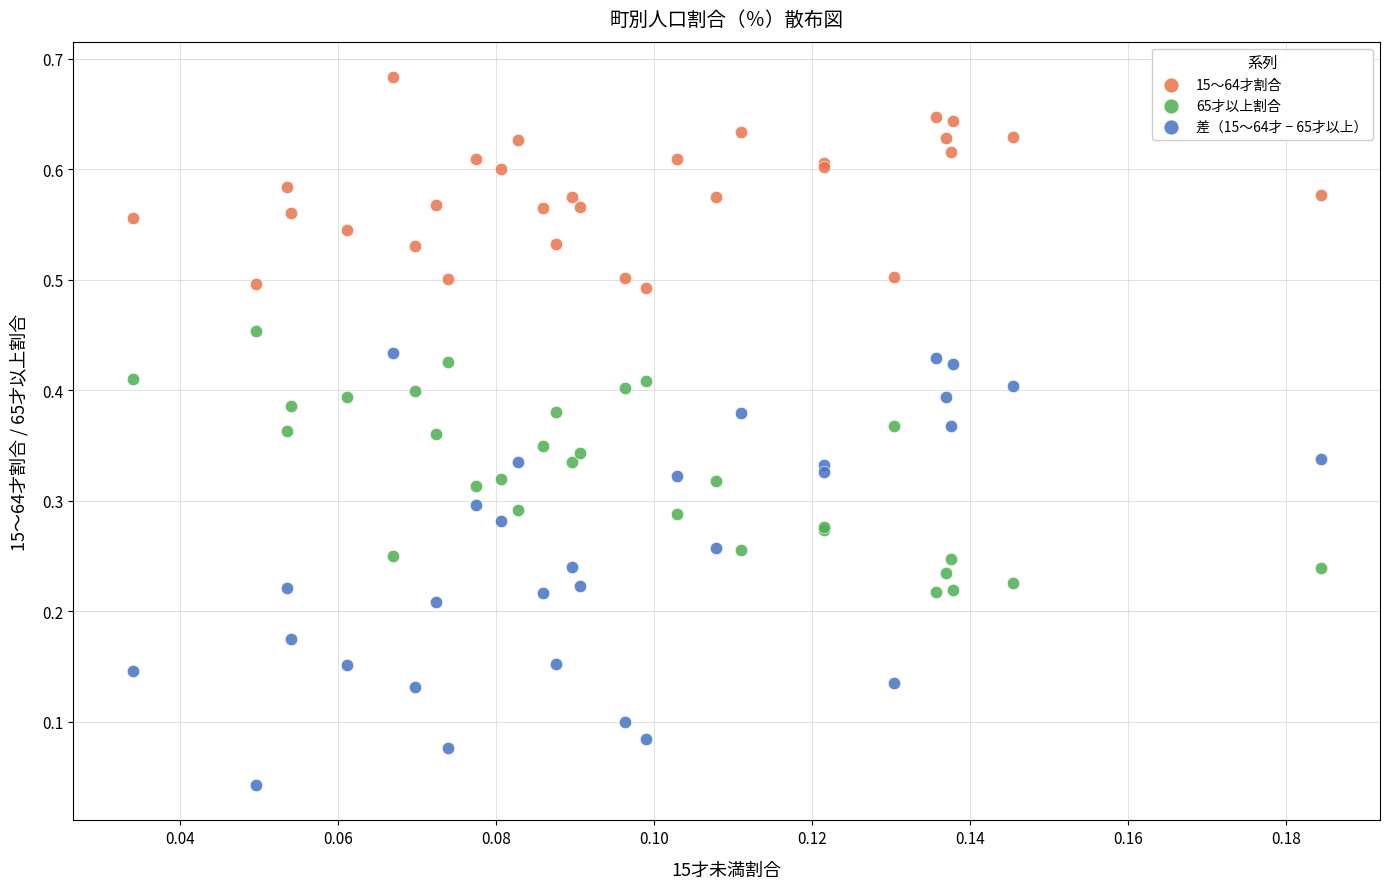

What are all the series names shown in the legend?

15～64才割合, 65才以上割合, 差（15～64才 − 65才以上）